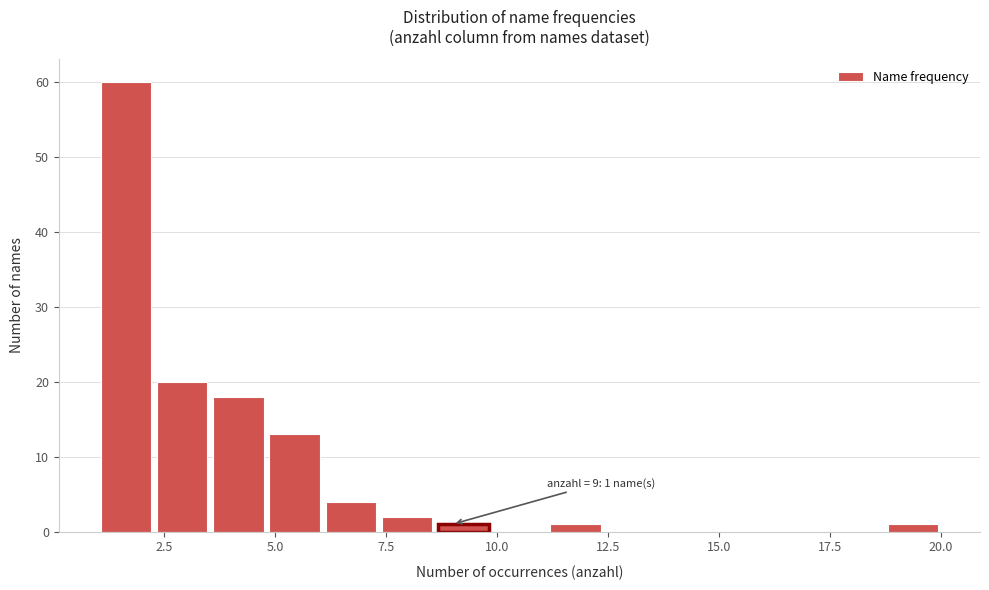

Around what value on the x-axis is the tallest bar? Give the approximate position of its centre, as read against the axis.

1.5